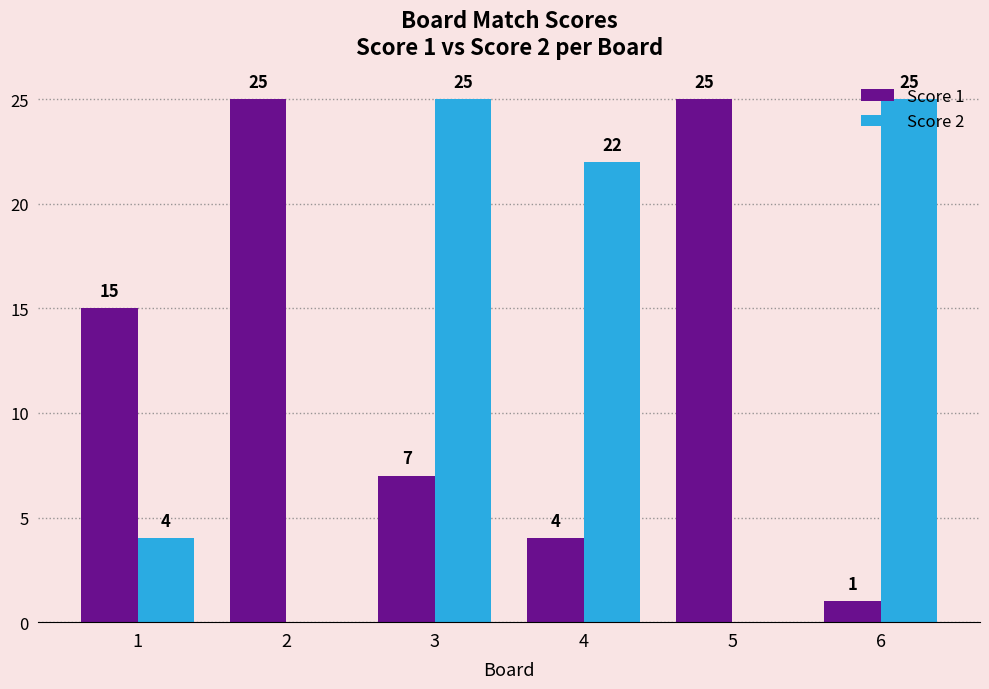

What is the maximum value for Score 2?

25